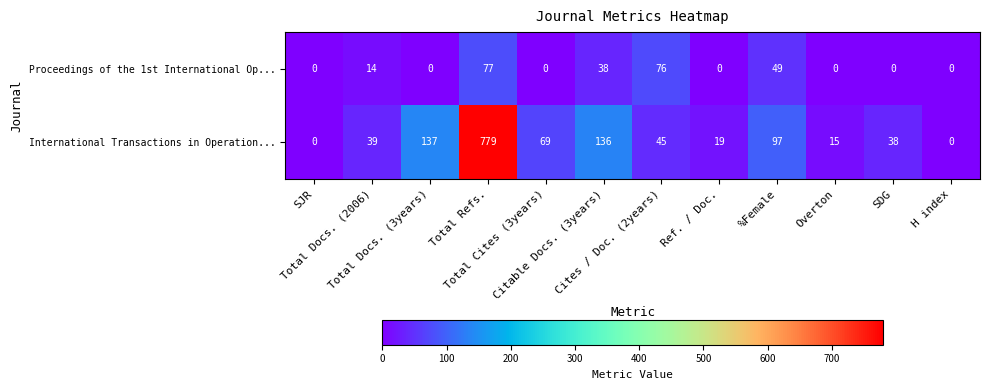

How many series are shown in this chart?

2